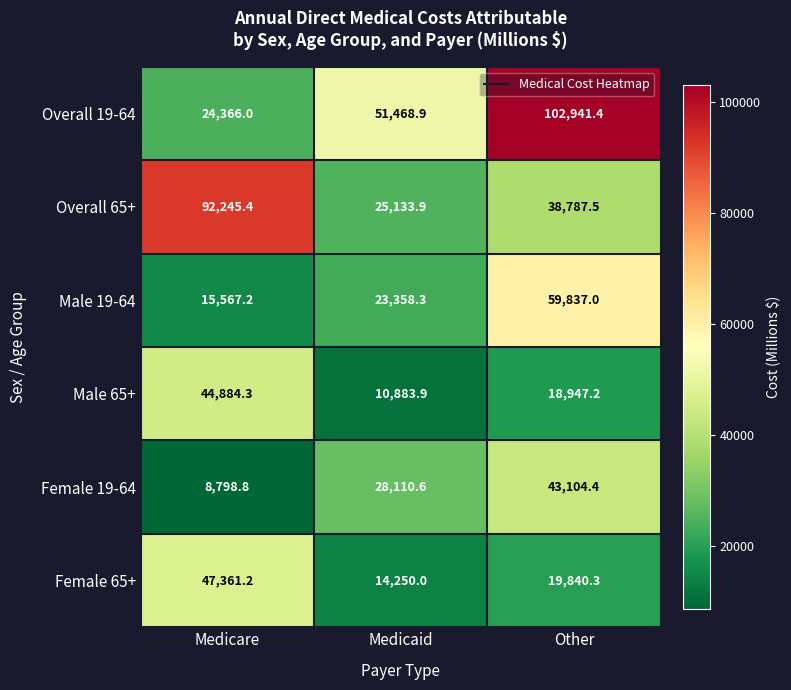

What is the average value of the Female 65+ series?

27150.5